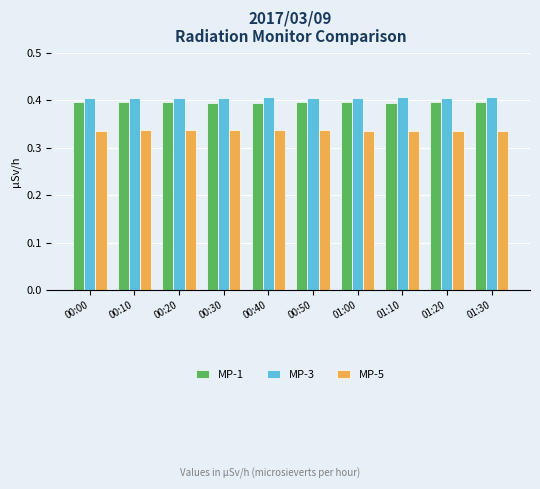

What is the spread (max minus min) of values at 01:20?

0.1